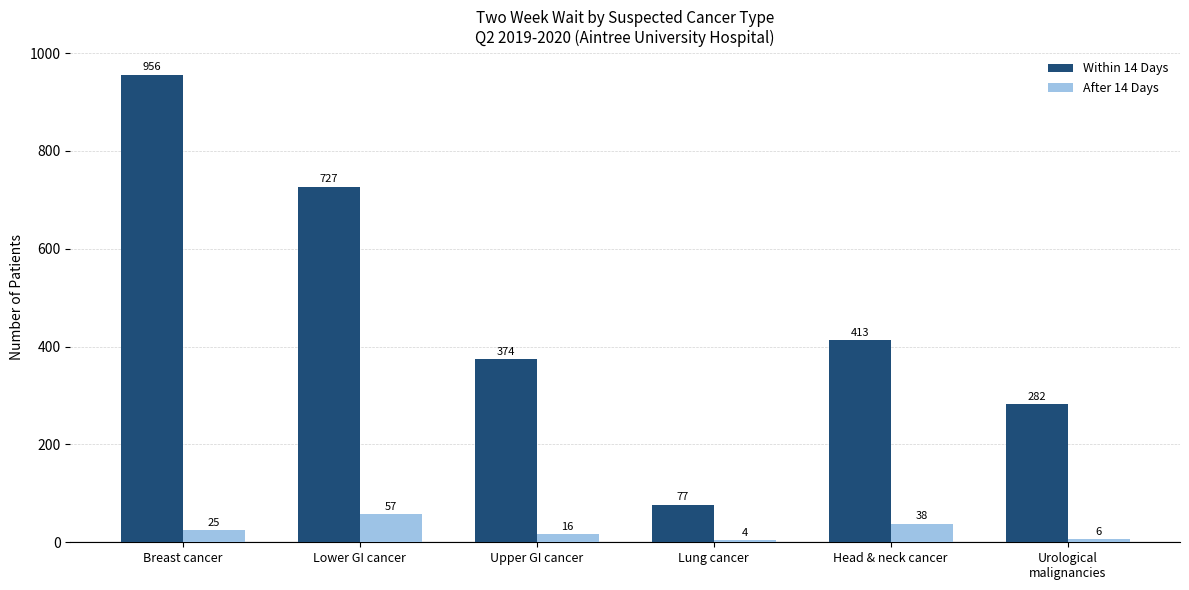

What is the average value of the After 14 Days series?

24